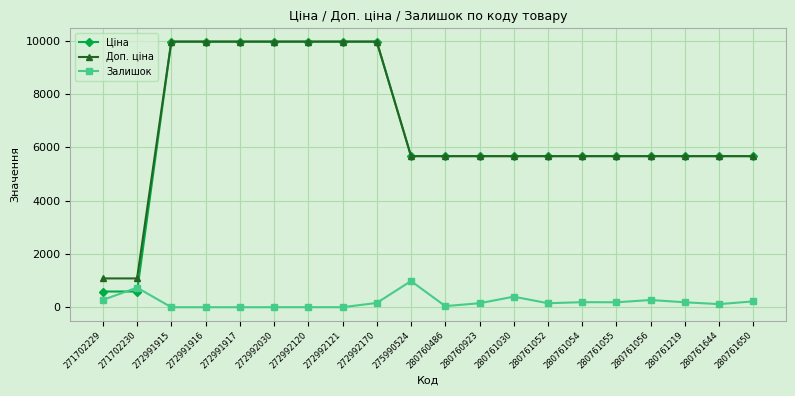

The value of Ціна at 272992170 is 9975.0. True or false?

True